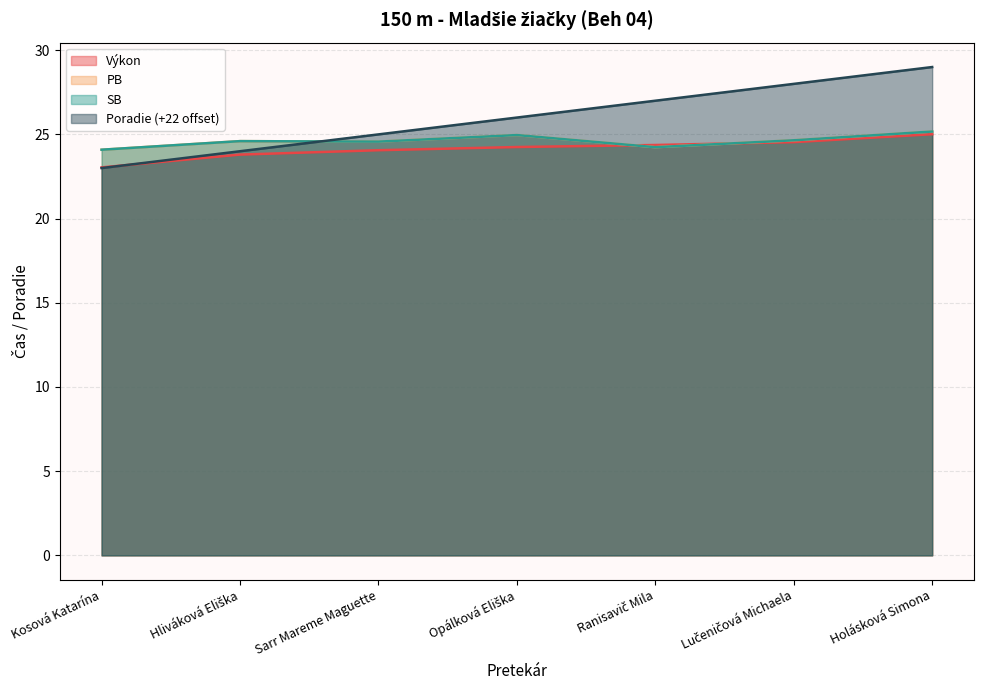

Reading left to right, extract all data points from this chart.

Výkon: 23.0	23.8	24.1	24.2	24.4	24.5	25.0
PB: 24.1	24.6	24.6	25.0	24.2	24.6	25.2
SB: 24.1	24.6	24.6	25.0	24.2	24.6	25.2
Poradie: 23.0	24.0	25.0	26.0	27.0	28.0	29.0